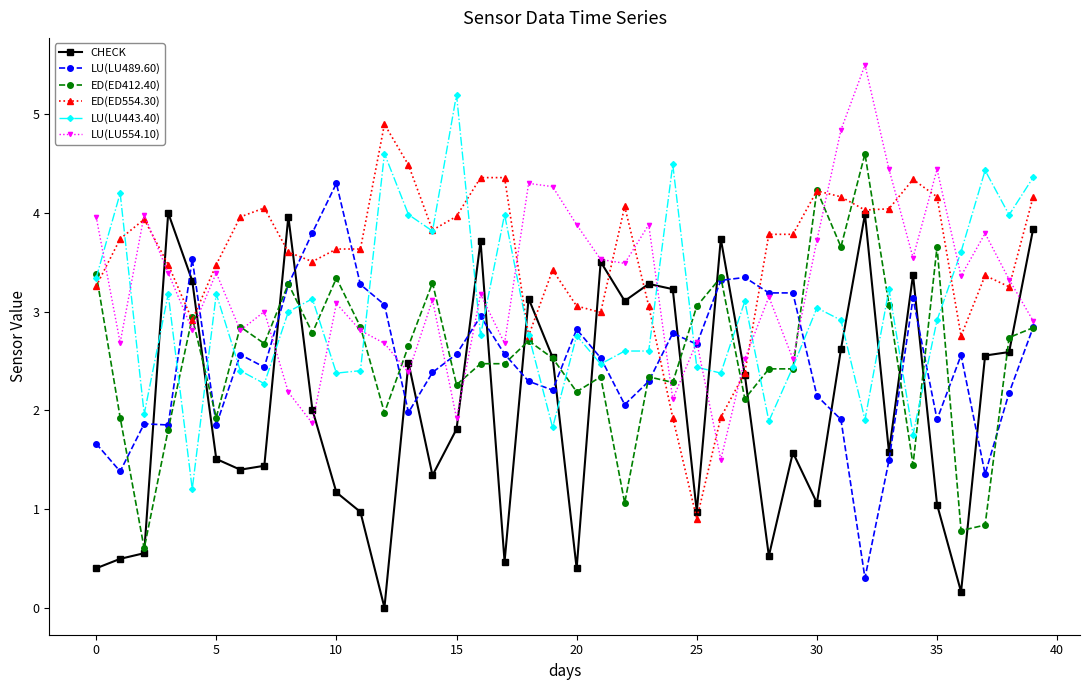

Which series has the largest total across all categories?

ED(ED554.30)